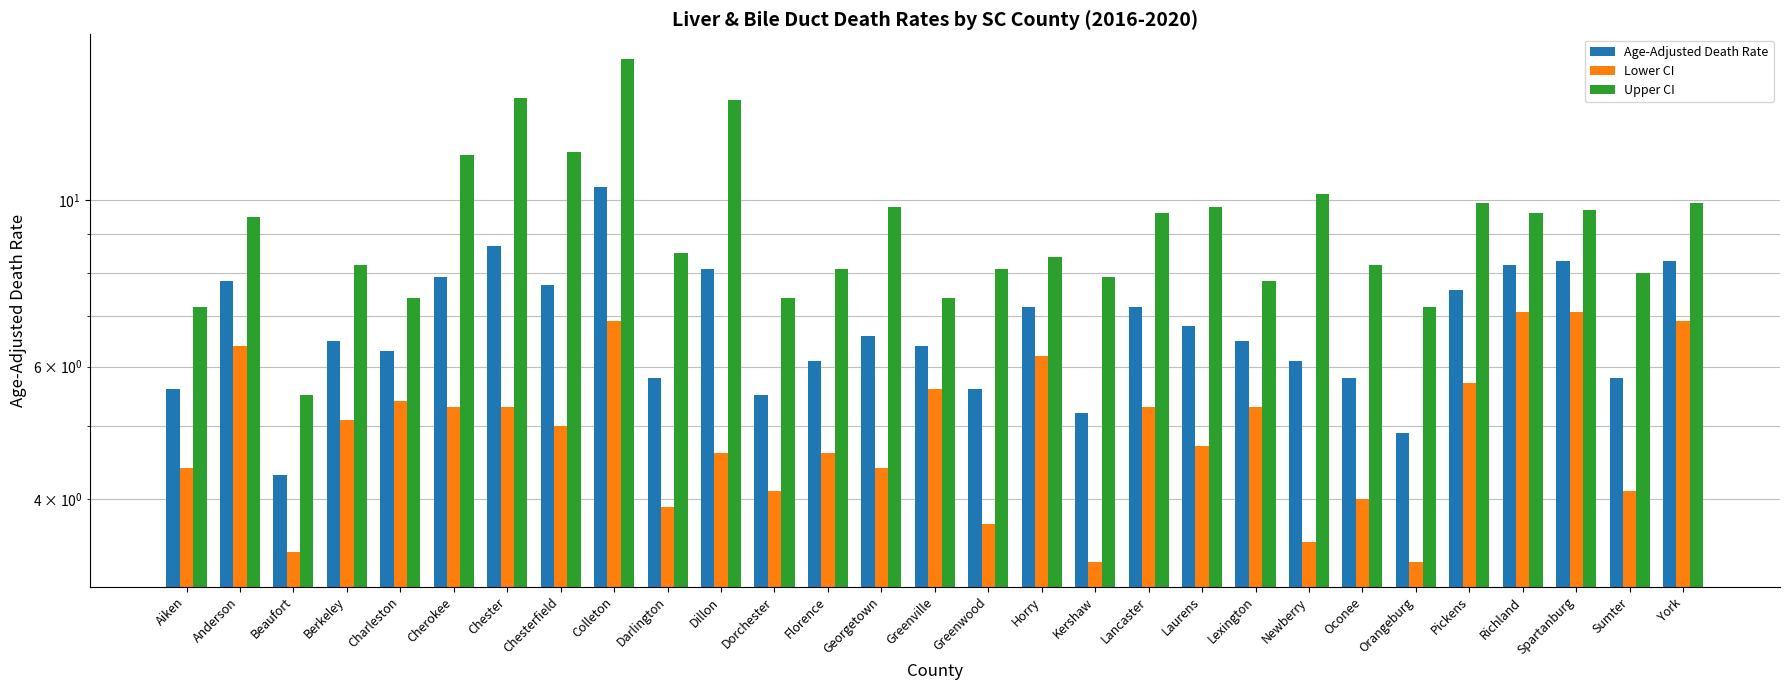

What is the difference between the maximum and minimum values in the Upper CI series?

9.9